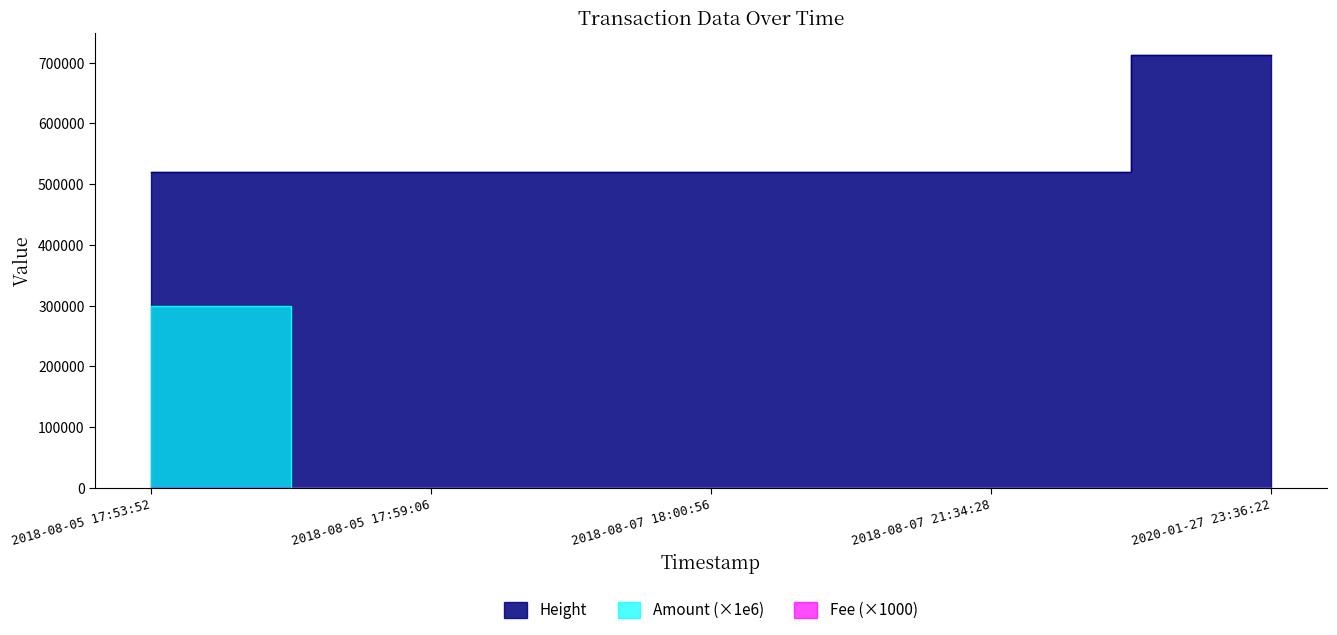

At how many categories does at least one series exceed 406396?

5